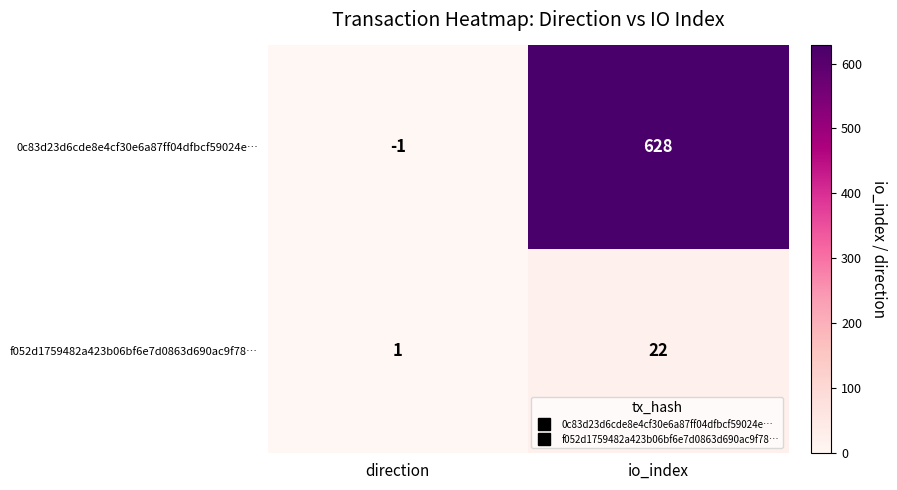

List the series in order of their overall mean, lowest first.

f052d1759482a423b06bf6e7d0863d690ac9f78…, 0c83d23d6cde8e4cf30e6a87ff04dfbcf59024e…